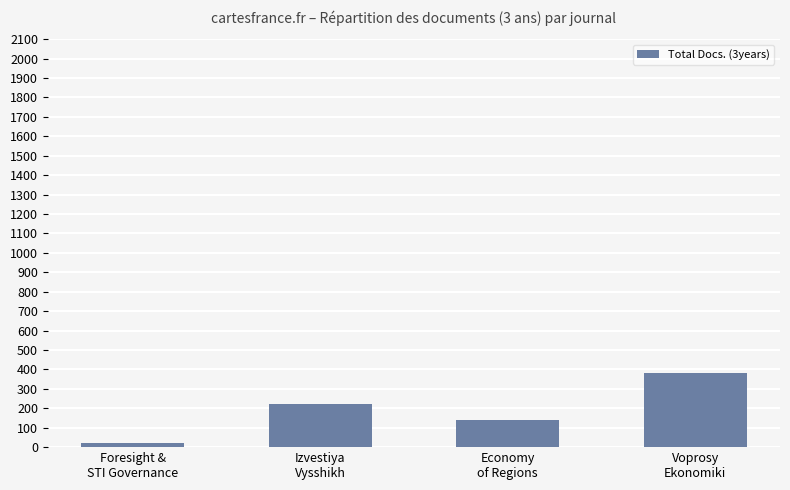

What is the sum of all values?

761